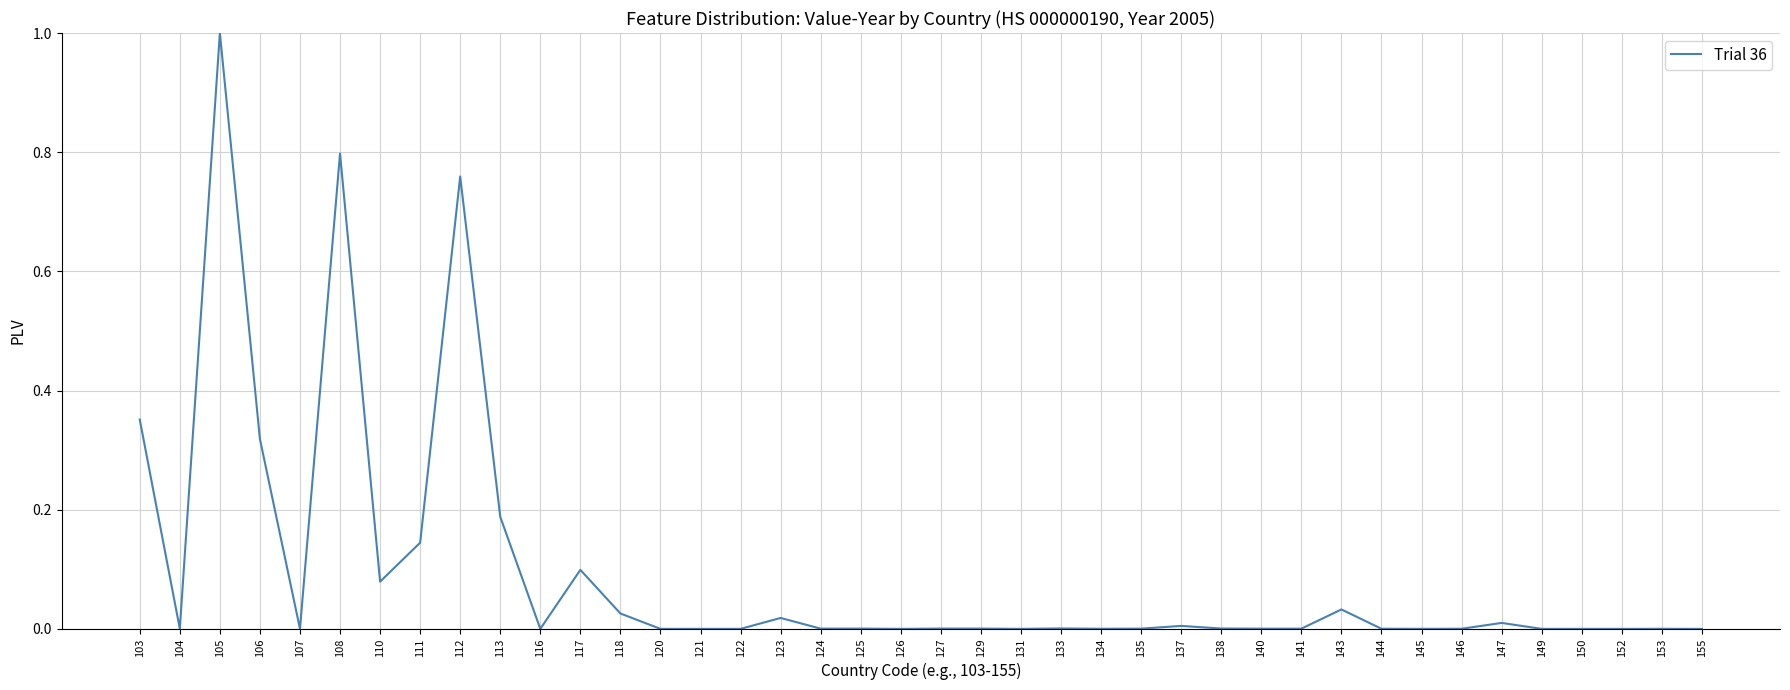

Is it true that the value at 135 is 0.0?

True